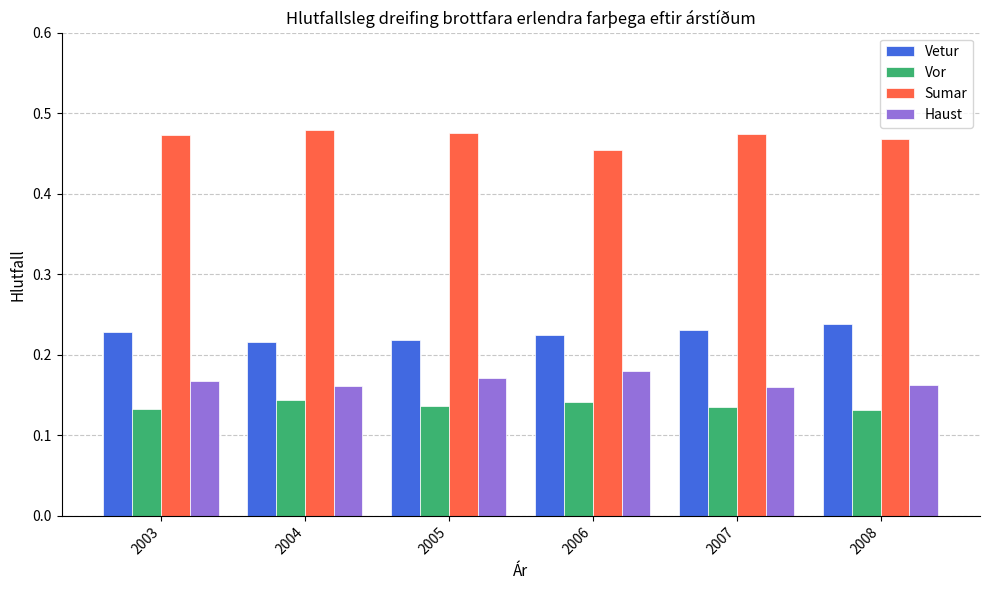

What is the spread (max minus min) of values at 2007?

0.3